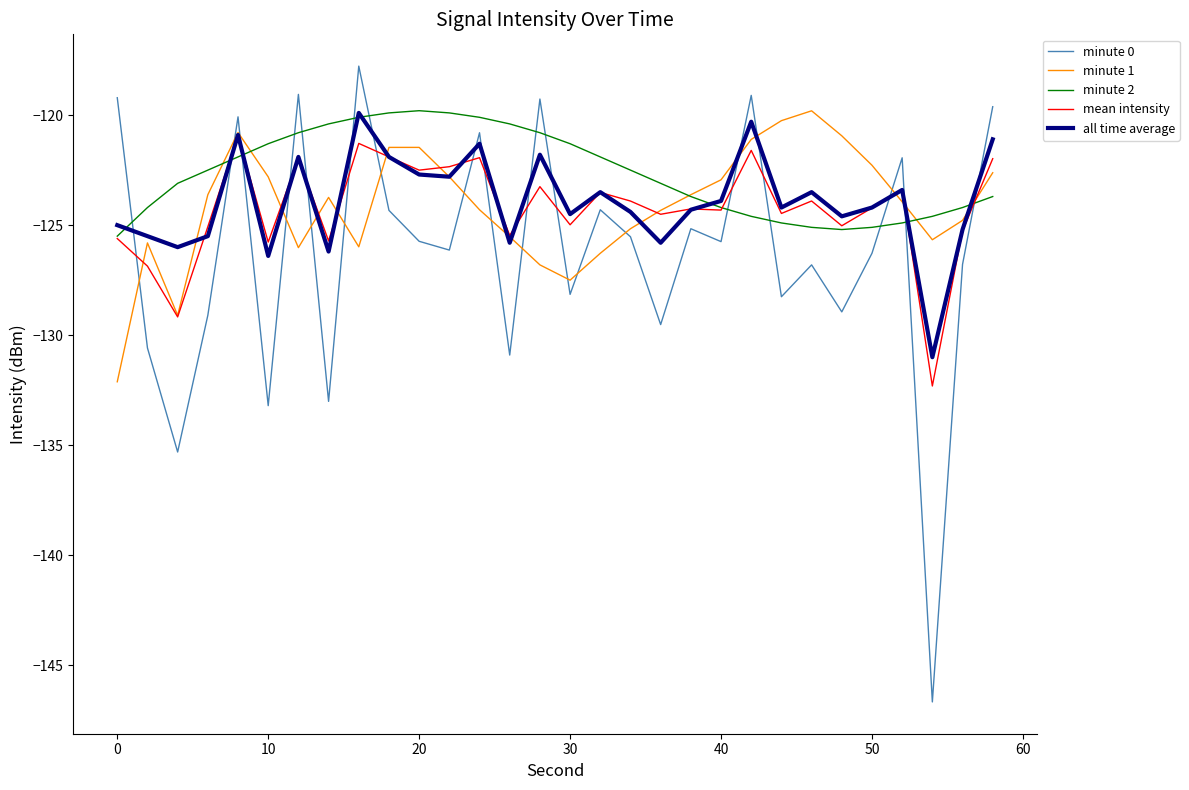

True or false: minute 0 and minute 2 intersect in this chart.

True